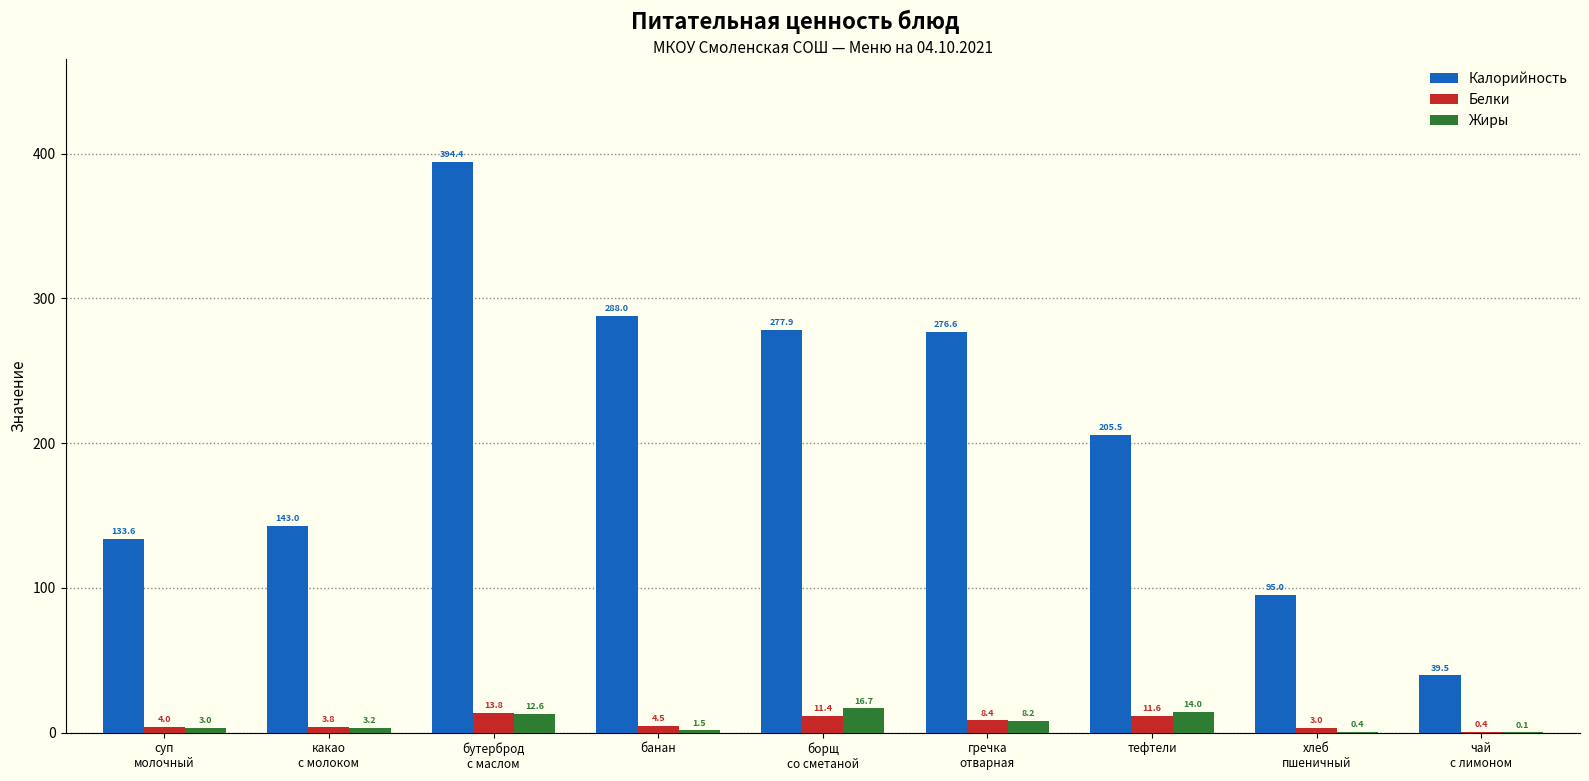

What is the maximum value shown in the chart?

394.4